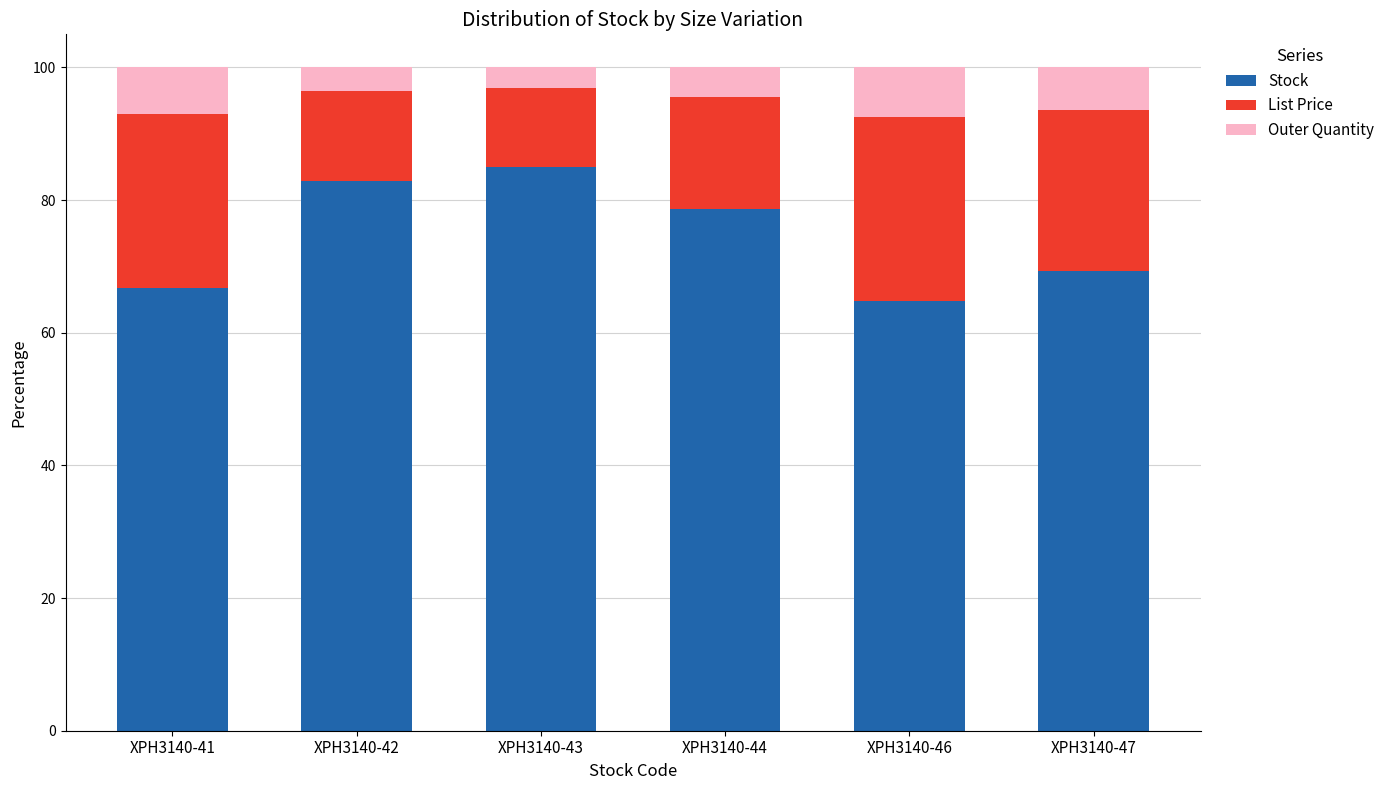

Is it true that Stock equals 85.1 at XPH3140-43?

True